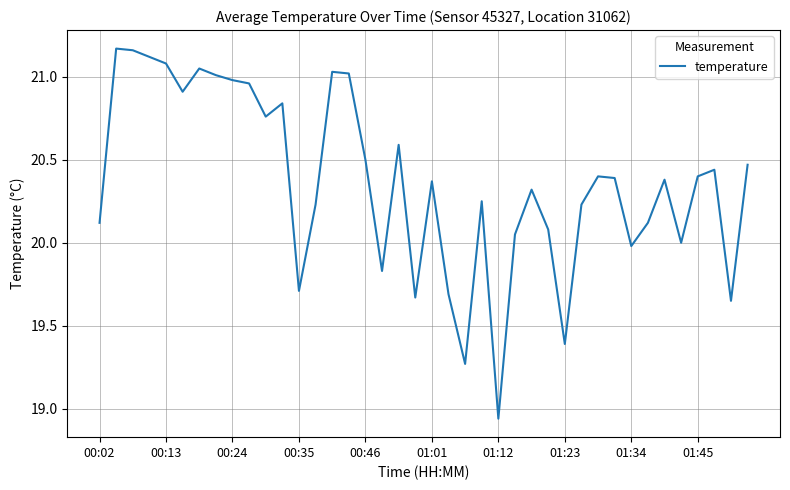

What is the difference between the maximum and minimum values?

2.2